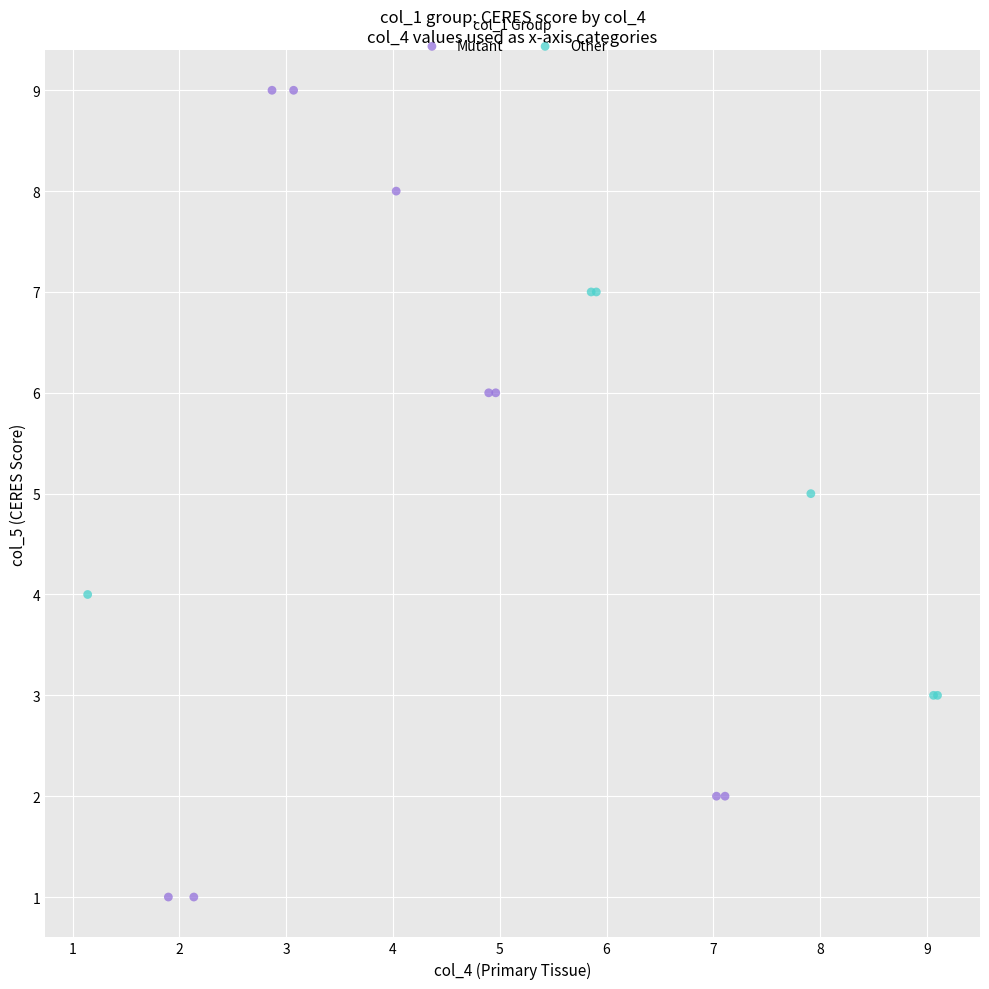

Which series reaches the minimum Y coordinate?

Mutant